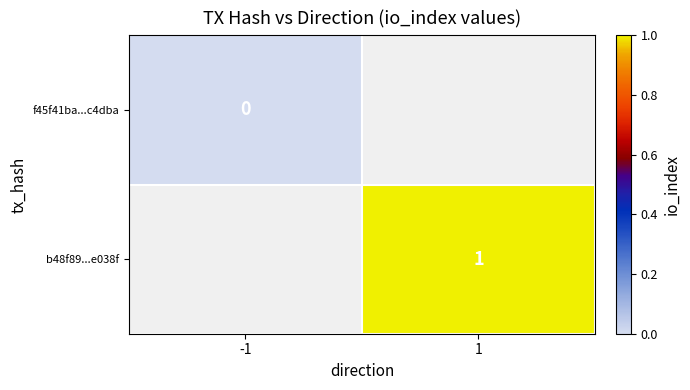

True or false: b48f89...e038f has a value of 1 at 1.

True